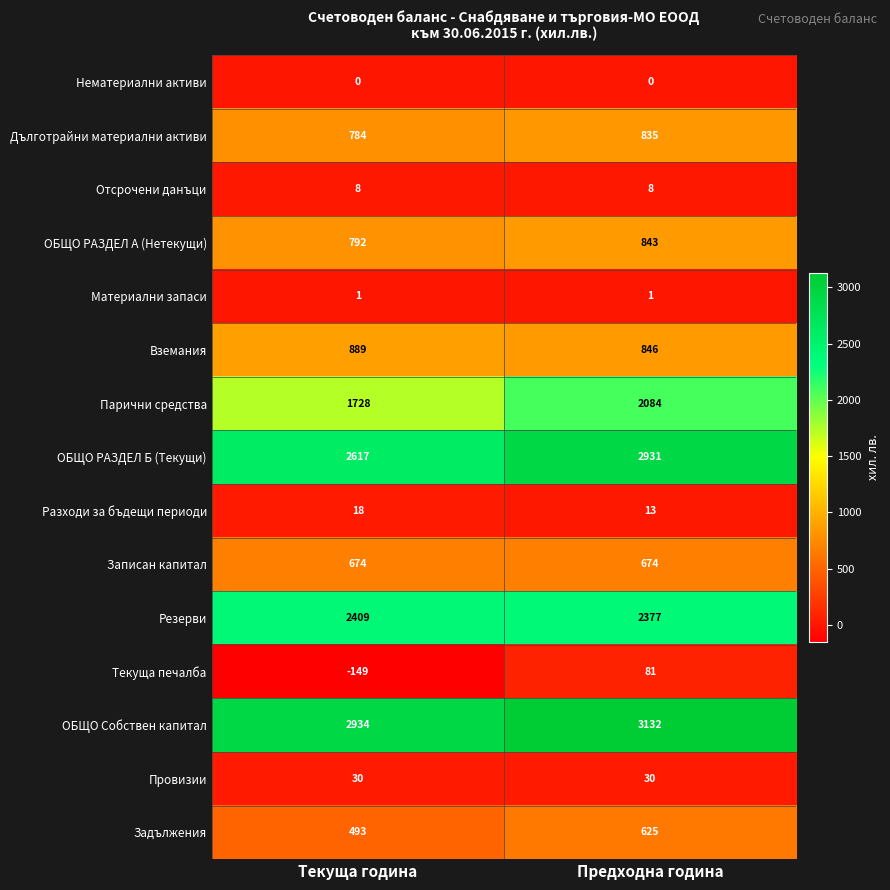

What is the total value across all series at Предходна година?

14480